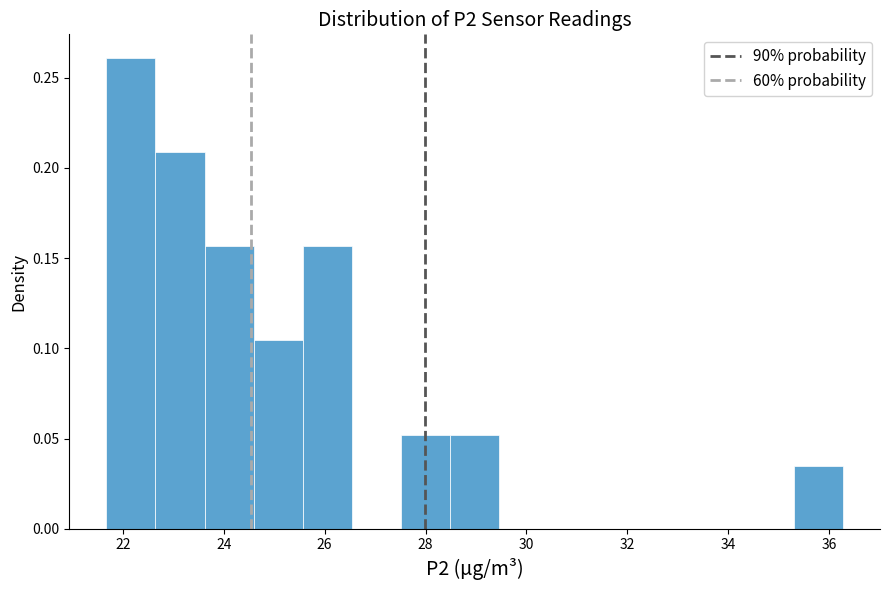

What is the height of the bar covering 27.6 to 28.4 on the x-axis? Neither the bar edges nor the heights are printed on the chart, so give them approximately, as read against the axes.

0.050